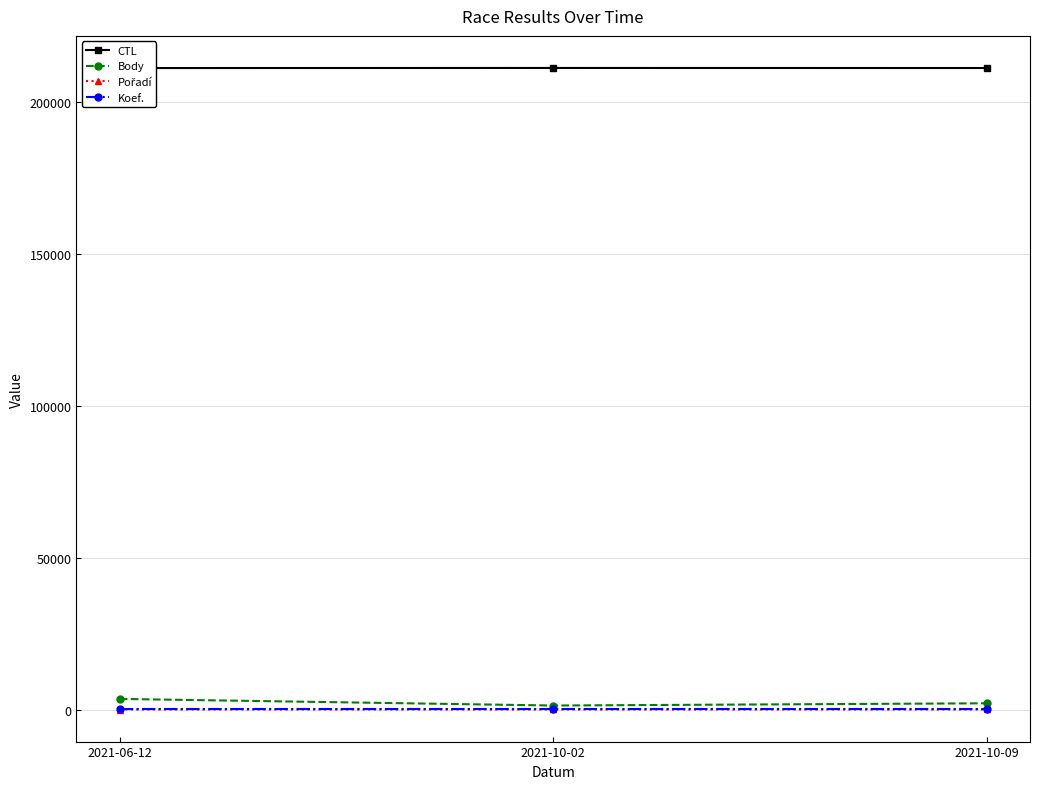

Reading left to right, list all the values displayed in this chart.

CTL: 2021-06-12=211301	2021-10-02=211325	2021-10-09=211308
Body: 2021-06-12=3493	2021-10-02=1317	2021-10-09=2050
Pořadí: 2021-06-12=4	2021-10-02=9	2021-10-09=9
Koef.: 2021-06-12=7	2021-10-02=7	2021-10-09=7